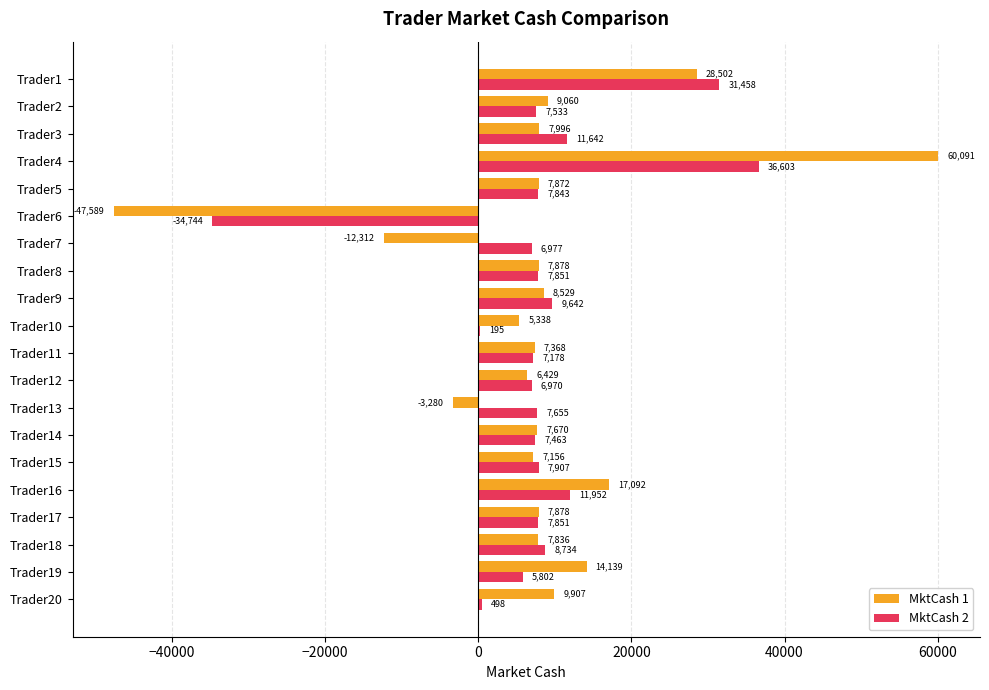

What is the approximate value of MktCash 1 at Trader6?

-47589.1